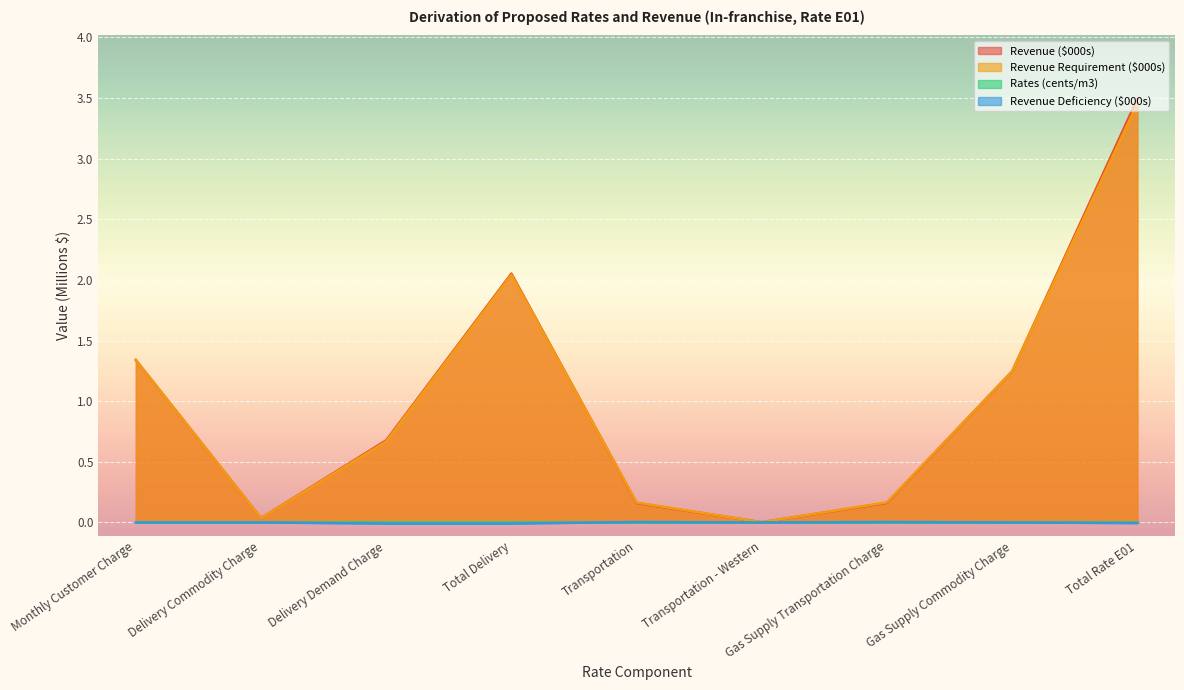

List the labels in order of Revenue ($000s) value, smallest first.

Transportation - Western, Delivery Commodity Charge, Transportation, Gas Supply Transportation Charge, Delivery Demand Charge, Gas Supply Commodity Charge, Monthly Customer Charge, Total Delivery, Total Rate E01